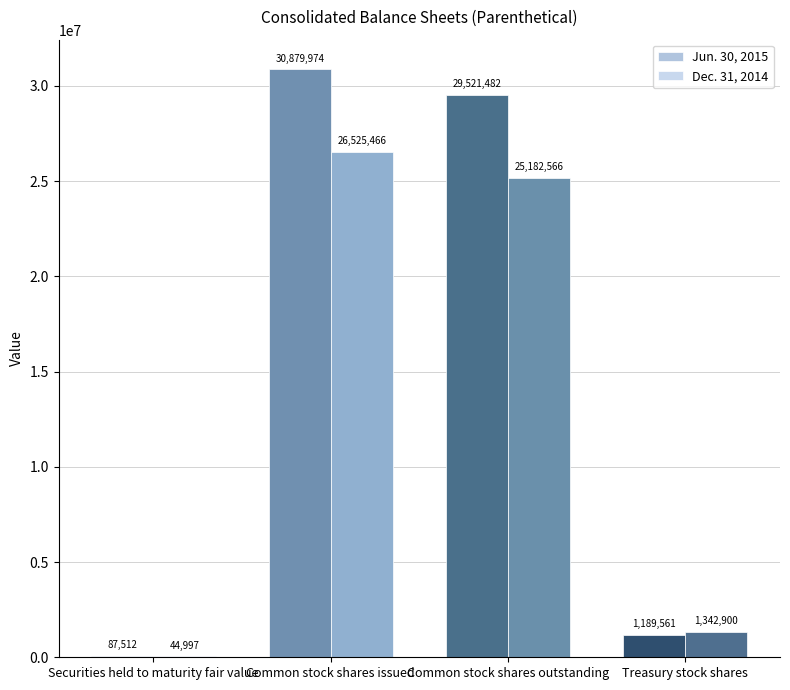

What is the value of the Dec. 31, 2014 bar at the 2nd from the left?

26525466